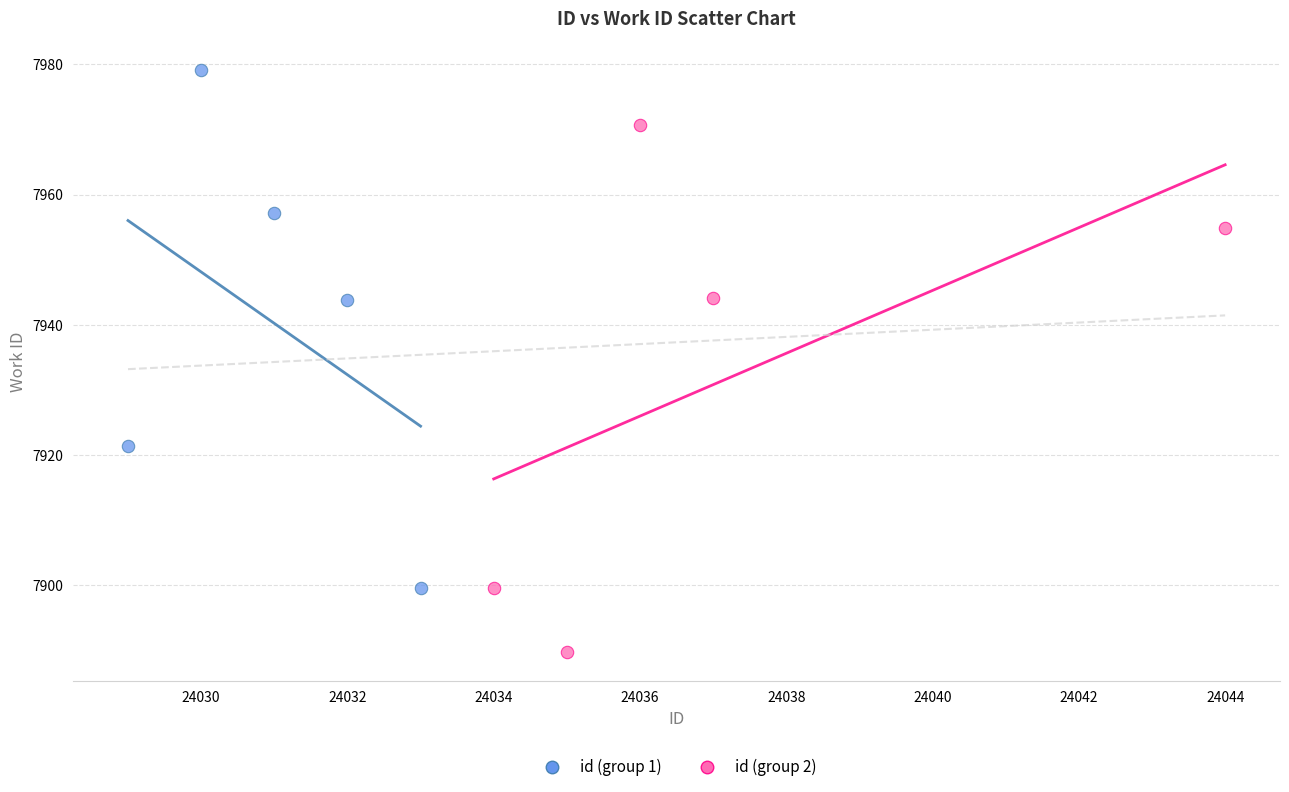

Which series reaches the minimum Y coordinate?

id (group 2)